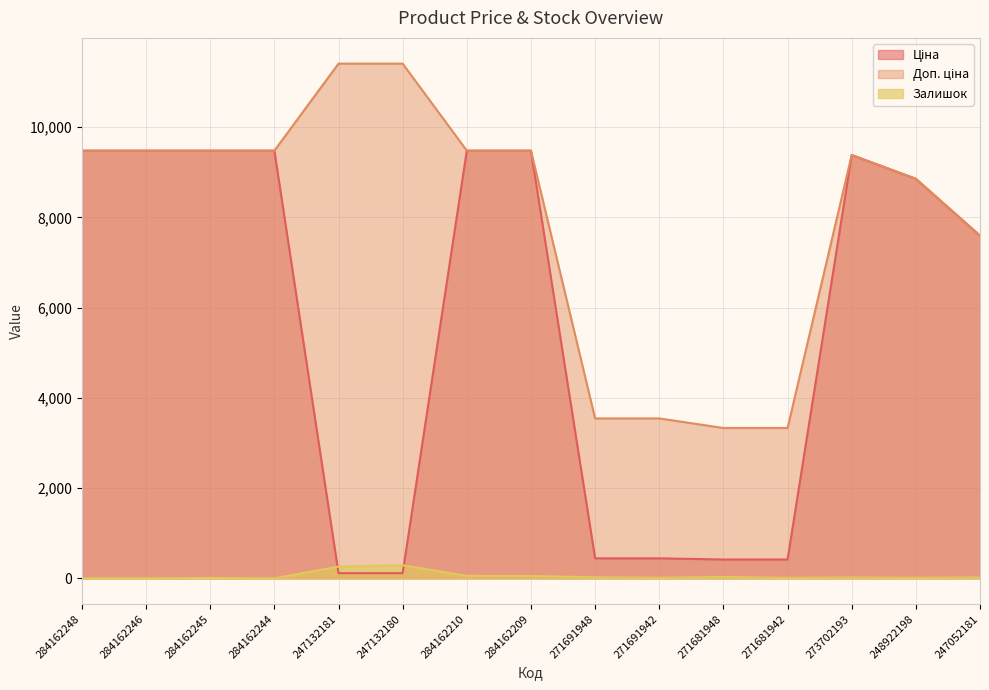

Reading right to left, transcribe all the data shown in this chart.

Ціна: 7596.5	8856.7	9384.0	416.6	416.6	443.1	443.1	9480.1	9480.1	114.1	114.1	9480.1	9480.1	9480.1	9480.1
Доп. ціна: 7596.5	8856.7	9384.0	3332.5	3332.5	3545.0	3545.0	9480.1	9480.1	11410.0	11410.0	9480.1	9480.1	9480.1	9480.1
Залишок: 20.0	11.0	18.0	10.0	30.0	13.0	22.0	53.0	56.0	290.0	260.0	0.0	8.0	0.0	0.0